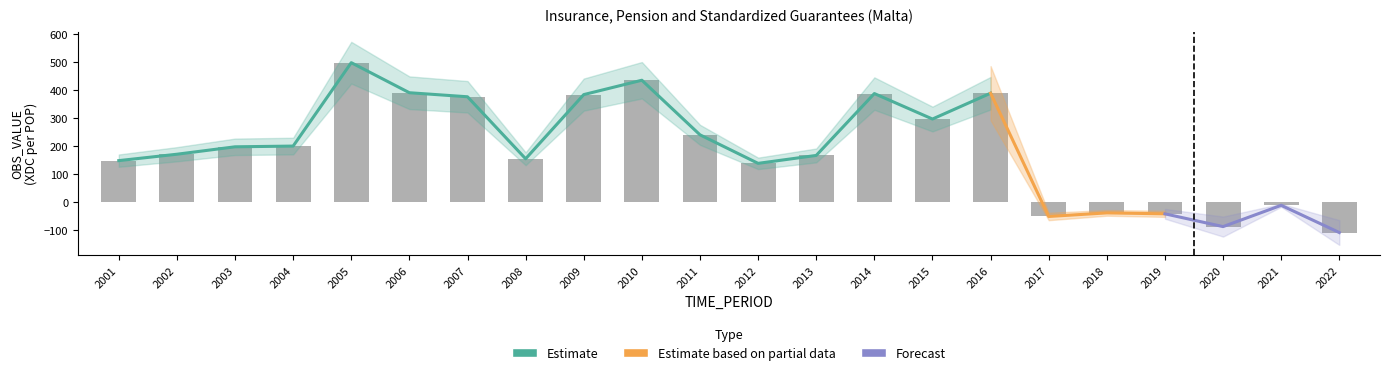

What is the sum of the values at 2012 and 2001?

282.7